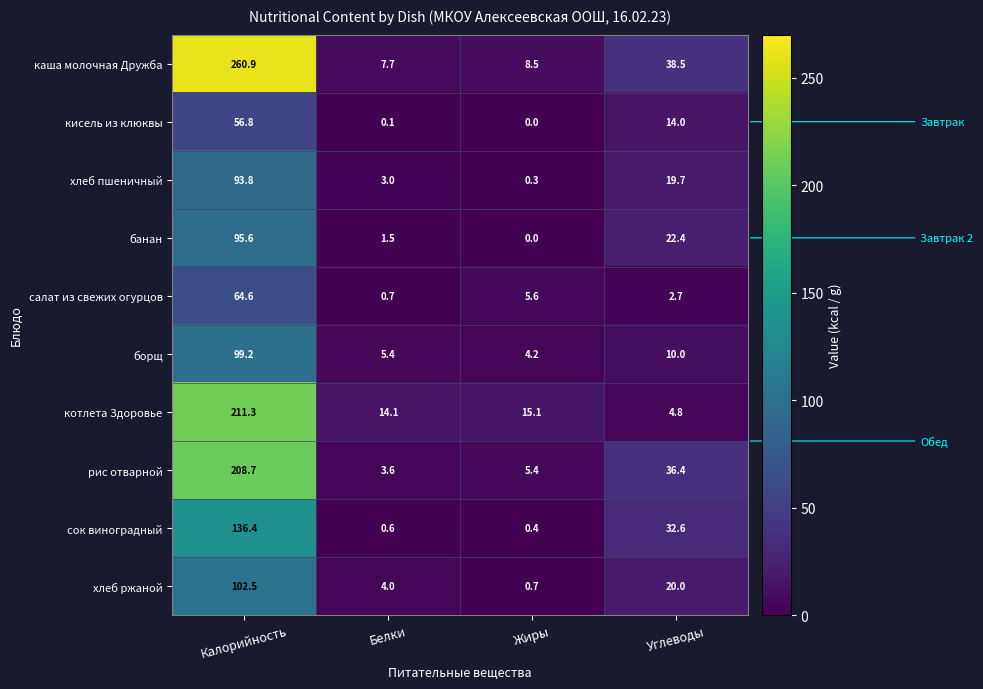

True or false: хлеб ржаной has a value of 144.2 at Калорийность.

False